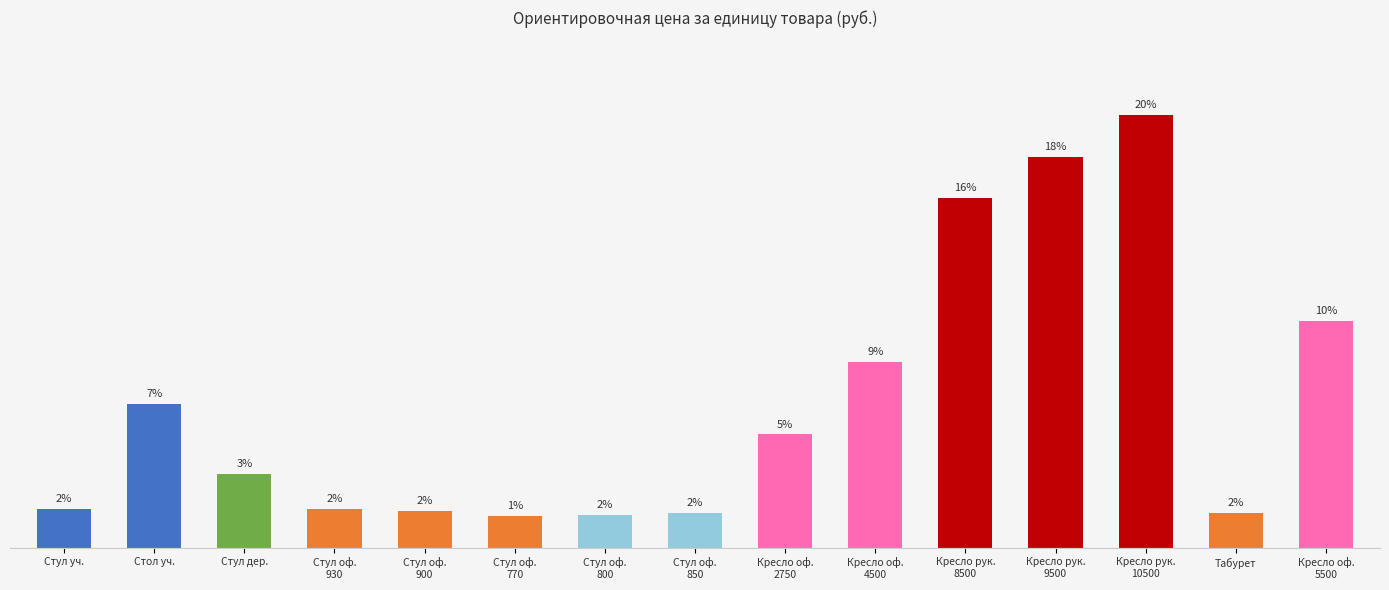

Does the chart contain stacked bars?

No